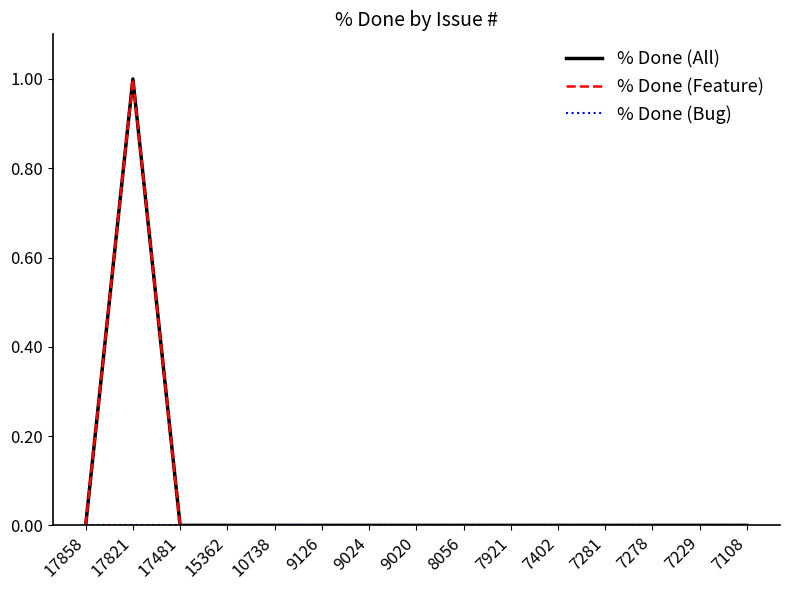

Reading left to right, list all the values displayed in this chart.

% Done (All): 17858=0	17821=100	17481=0	15362=0	10738=0	9126=0	9024=0	9020=0	8056=0	7921=0	7402=0	7281=0	7278=0	7229=0	7108=0
% Done (Feature): 17858=0	17821=100	17481=0	15362=0	10738=0	9126=0	9024=0	9020=0	8056=0	7921=0	7402=0	7281=0	7278=0	7229=0	7108=0
% Done (Bug): 17858=0	17821=0	17481=0	15362=0	10738=0	9126=0	9024=0	9020=0	8056=0	7921=0	7402=0	7281=0	7278=0	7229=0	7108=0